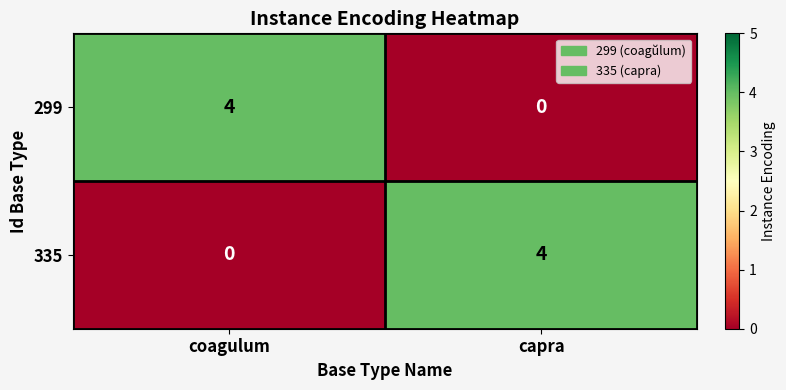

What is the spread (max minus min) of values at coagulum?

4